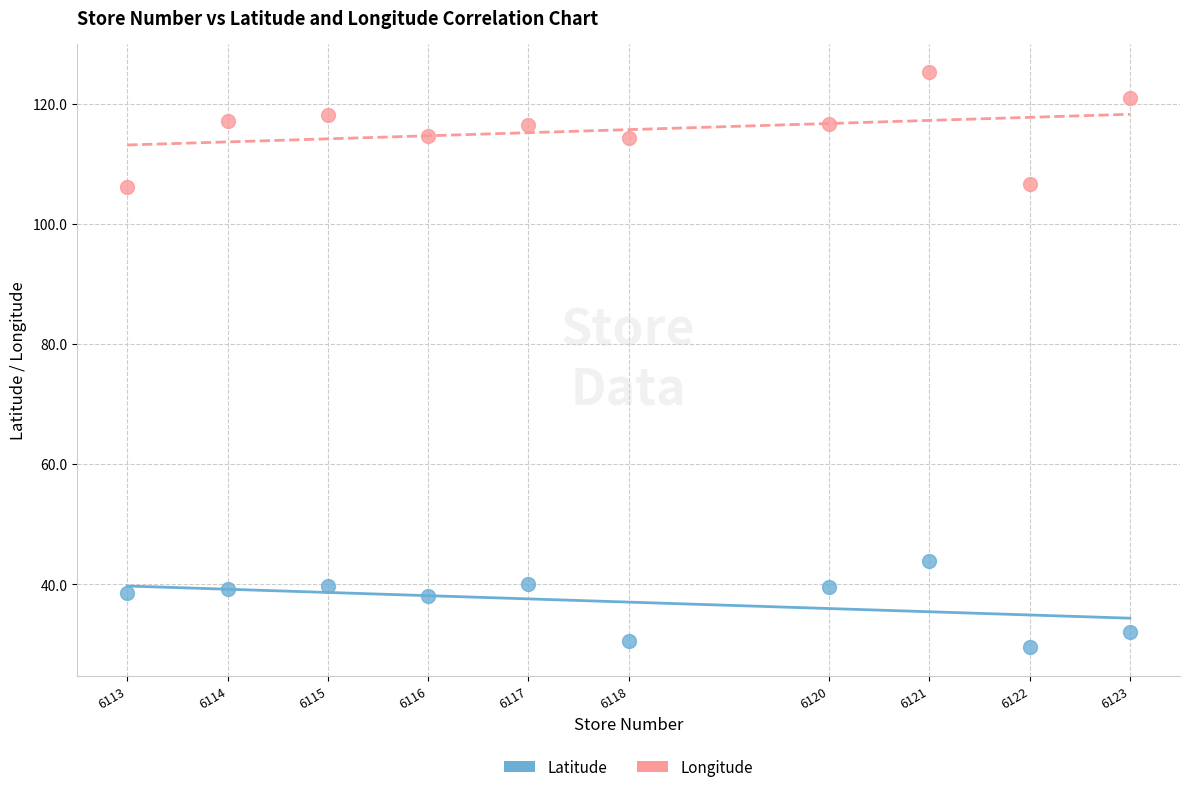

What are all the series names shown in the legend?

Latitude, Longitude